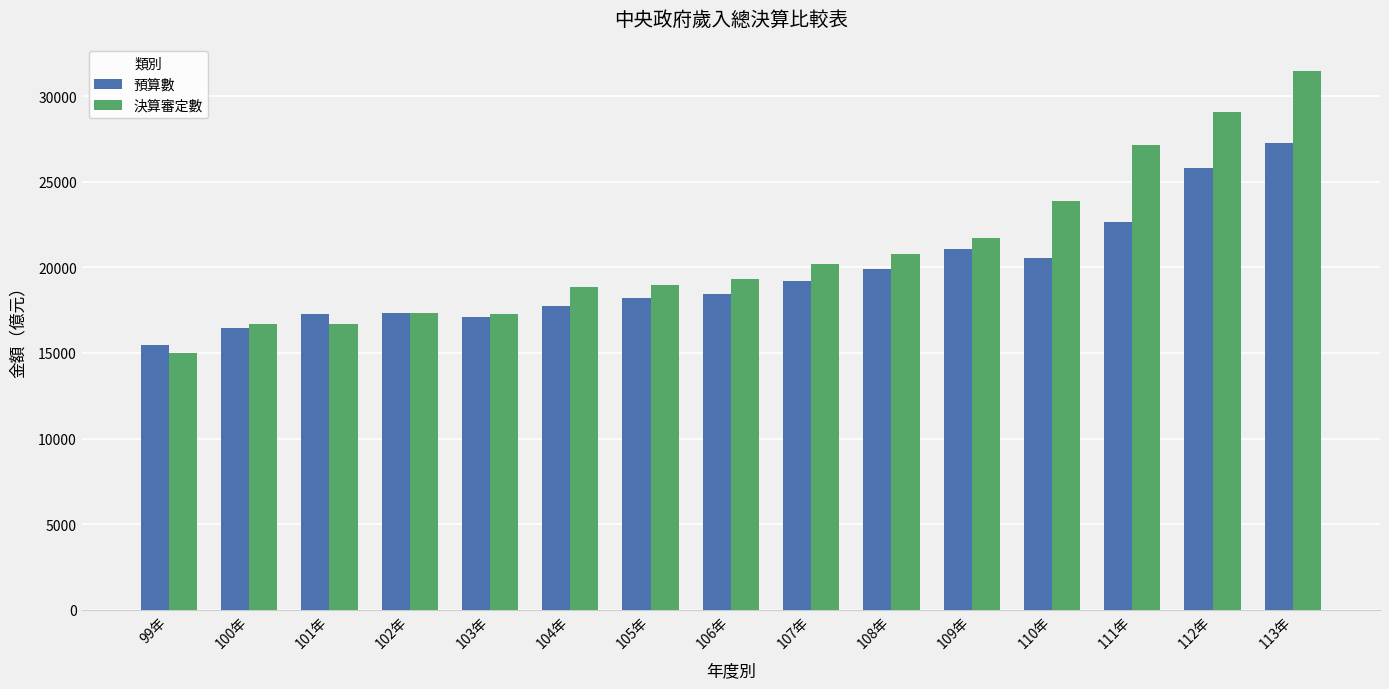

What is the label of the 14th bar from the left?

112年